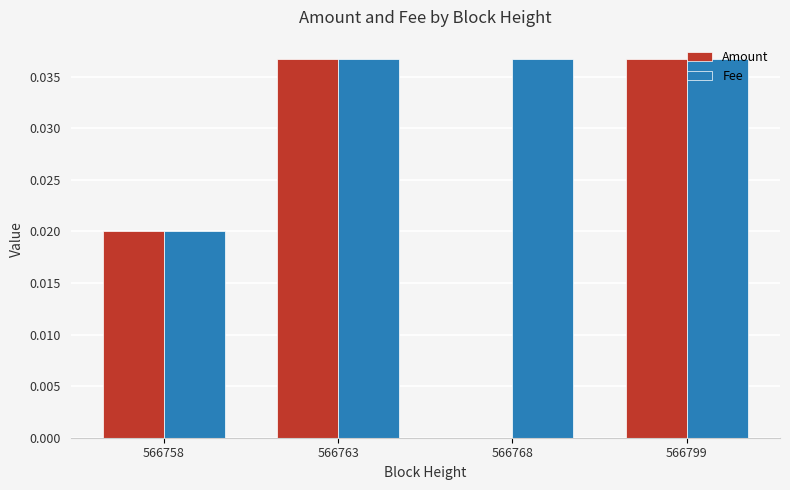

The Amount series shows 0.0 at 566758. True or false?

True